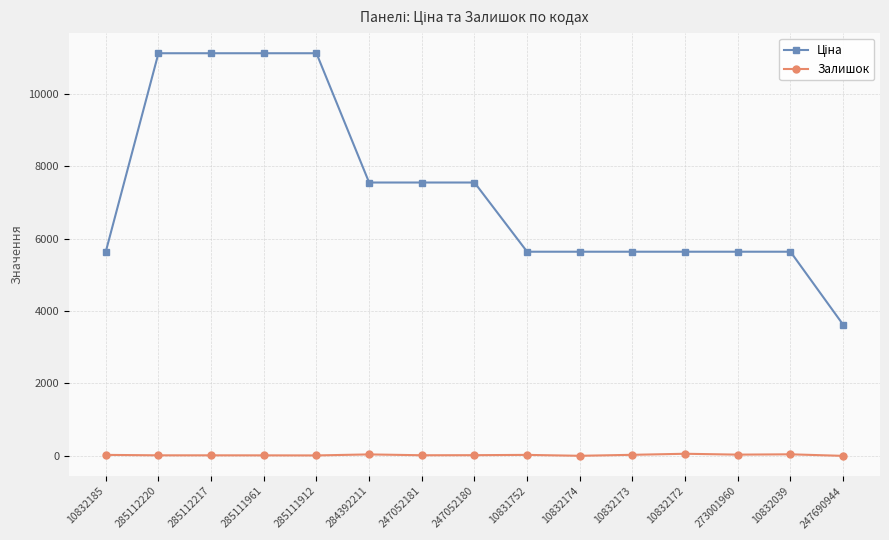

How many categories are shown in the chart?

15